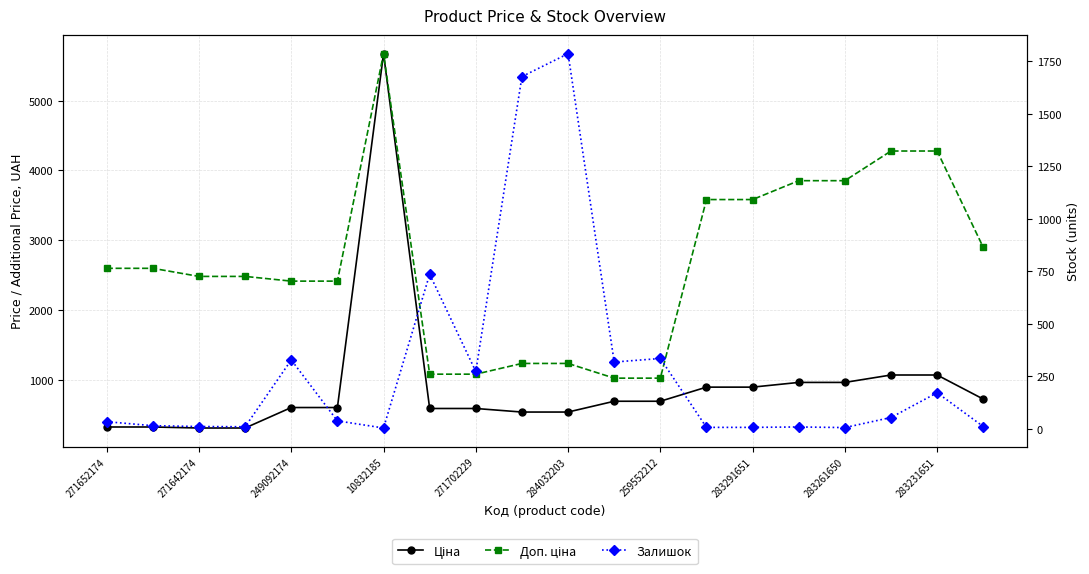

What is the difference between the maximum and minimum values in the Доп. ціна series?

4649.2